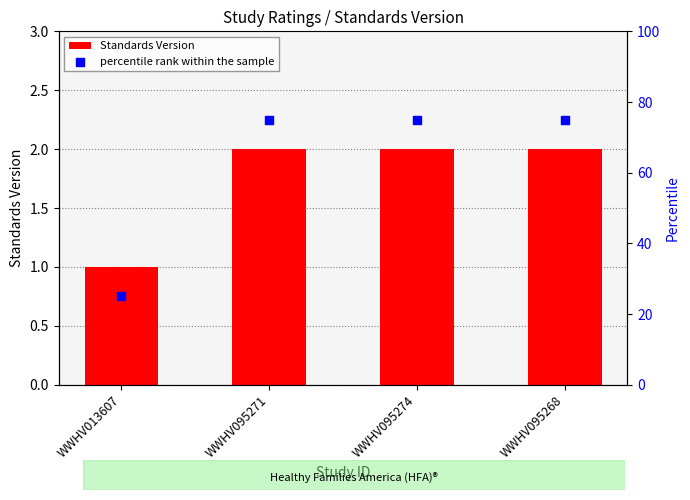

Which series has the largest total across all categories?

percentile rank within the sample